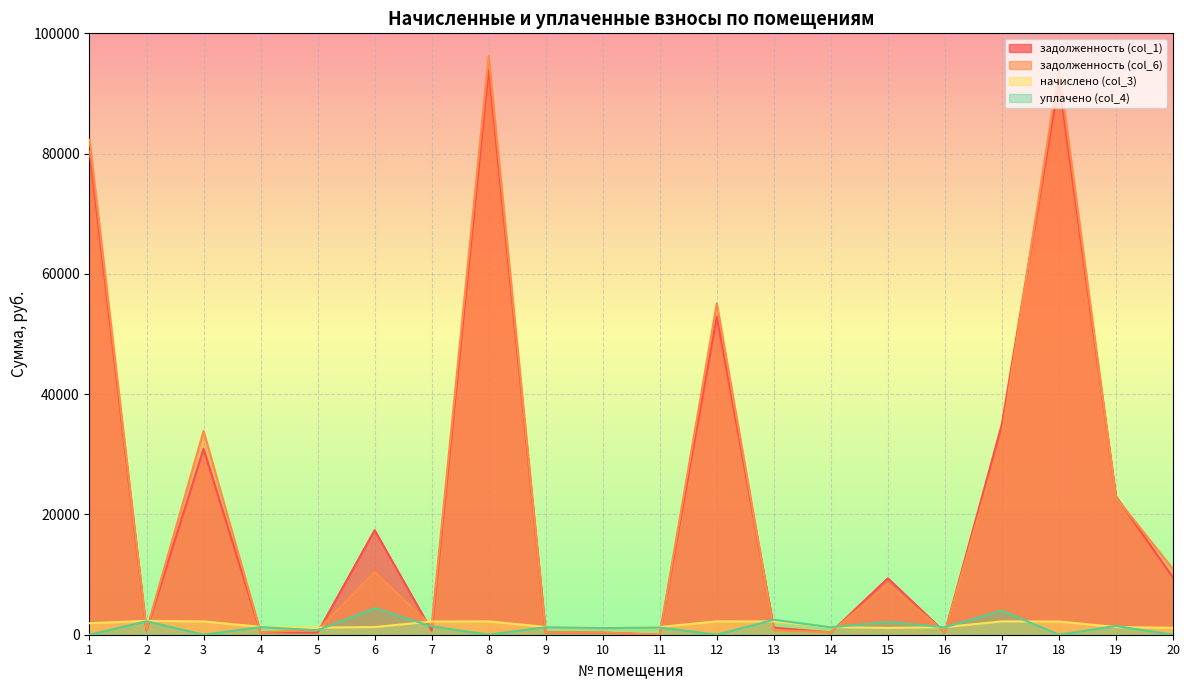

What is the difference between the maximum and minimum values in the уплачено (col_4) series?

4396.8